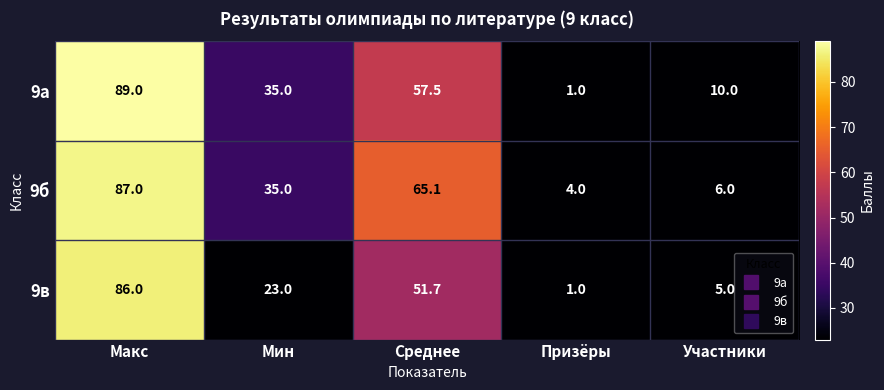

Which series changed the most between Макс and Призёры?

9а